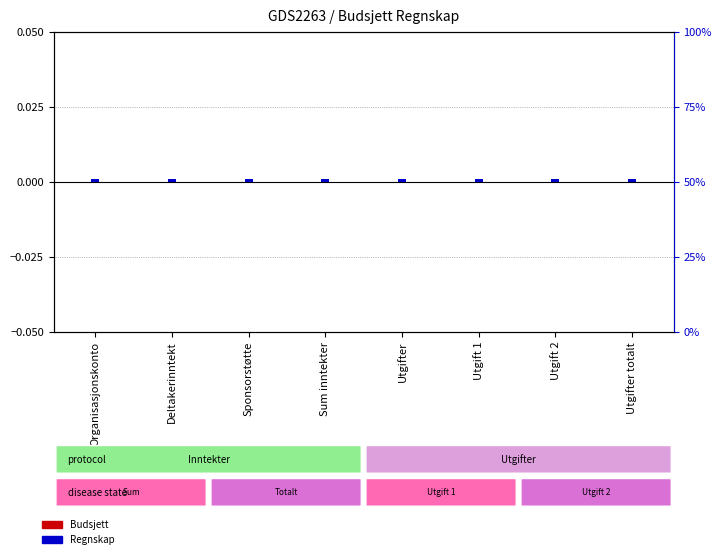

Which has a higher value, Sum inntekter or Sponsorstøtte?

Sum inntekter